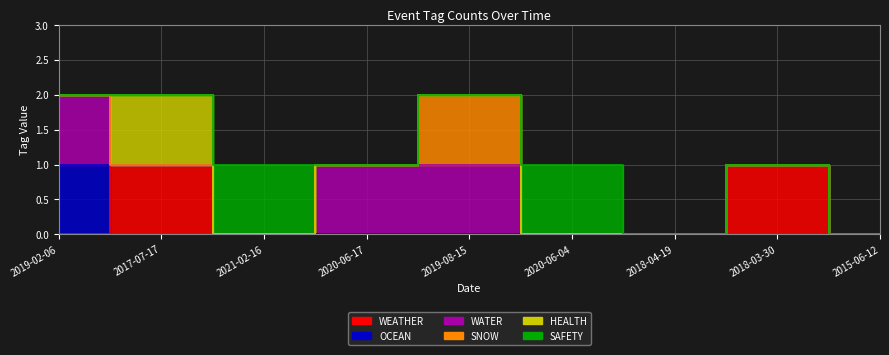

Reading left to right, extract all data points from this chart.

WEATHER: 2019-02-06=0	2017-07-17=1	2021-02-16=0	2020-06-17=0	2019-08-15=0	2020-06-04=0	2018-04-19=0	2018-03-30=1	2015-06-12=0
OCEAN: 2019-02-06=1	2017-07-17=0	2021-02-16=0	2020-06-17=0	2019-08-15=0	2020-06-04=0	2018-04-19=0	2018-03-30=0	2015-06-12=0
WATER: 2019-02-06=1	2017-07-17=0	2021-02-16=0	2020-06-17=1	2019-08-15=1	2020-06-04=0	2018-04-19=0	2018-03-30=0	2015-06-12=0
SNOW: 2019-02-06=0	2017-07-17=0	2021-02-16=0	2020-06-17=0	2019-08-15=1	2020-06-04=0	2018-04-19=0	2018-03-30=0	2015-06-12=0
HEALTH: 2019-02-06=0	2017-07-17=1	2021-02-16=0	2020-06-17=0	2019-08-15=0	2020-06-04=0	2018-04-19=0	2018-03-30=0	2015-06-12=0
SAFETY: 2019-02-06=0	2017-07-17=0	2021-02-16=1	2020-06-17=0	2019-08-15=0	2020-06-04=1	2018-04-19=0	2018-03-30=0	2015-06-12=0